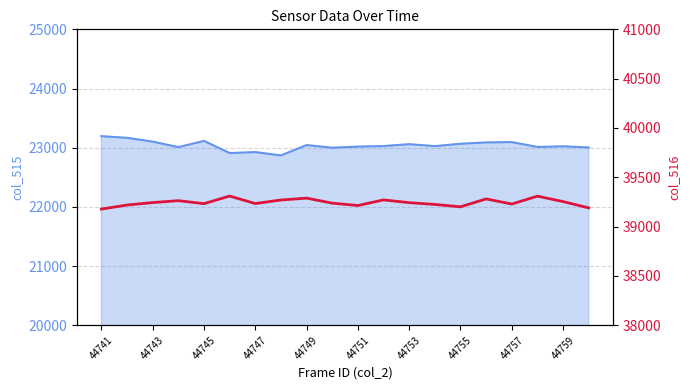

Does the chart display data point markers on the line(s)?

No